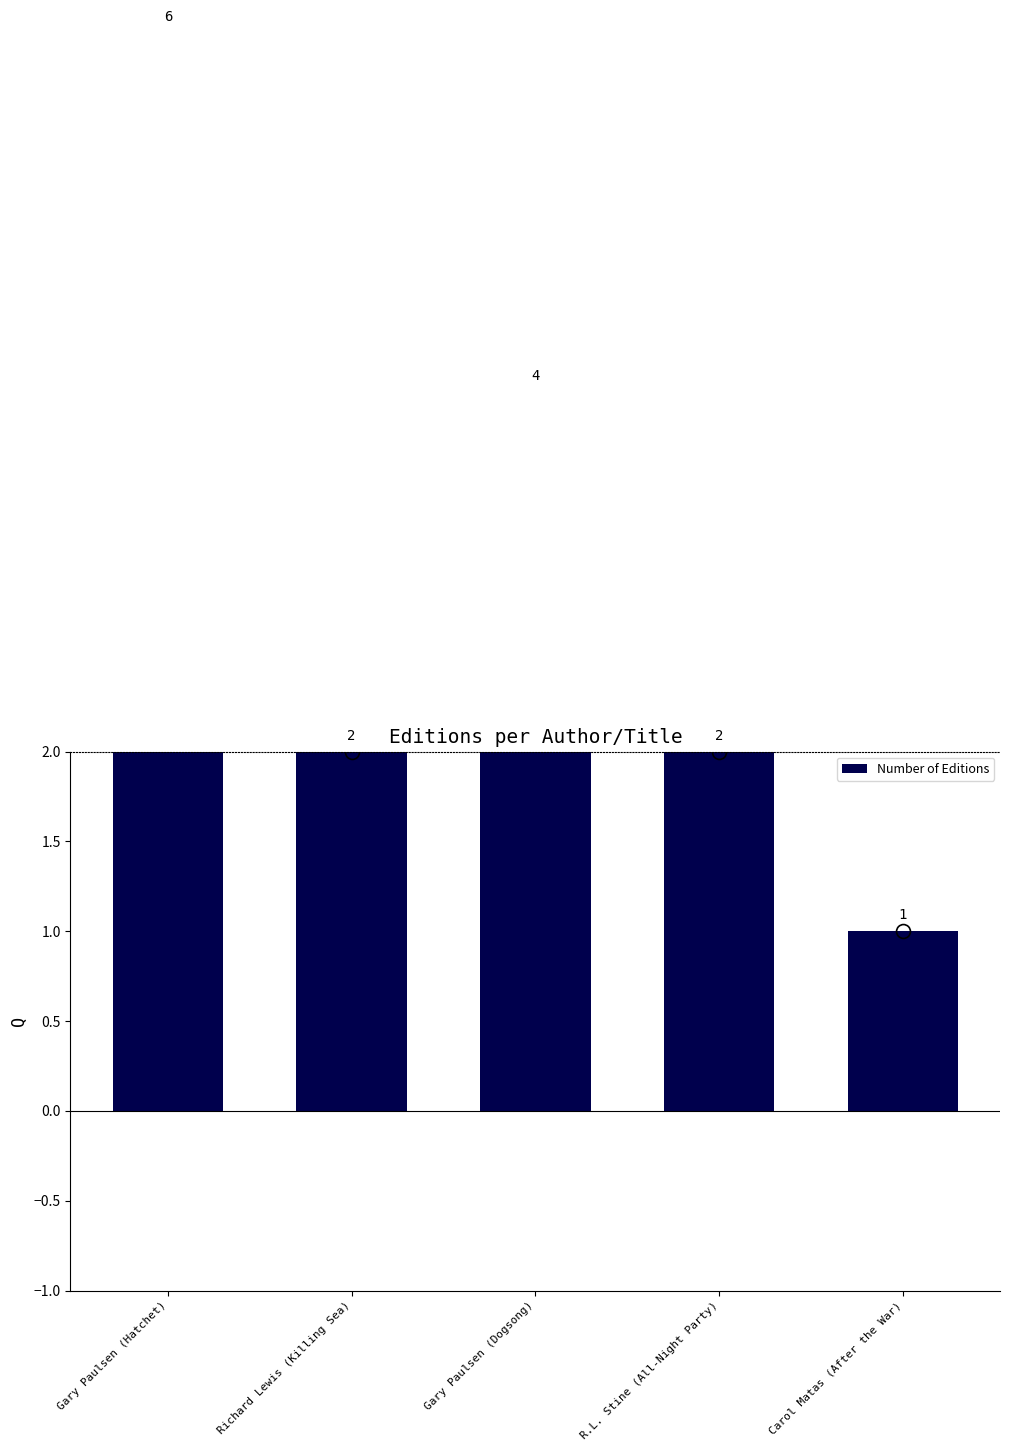

What position from the left is Carol Matas (After the War)?

5